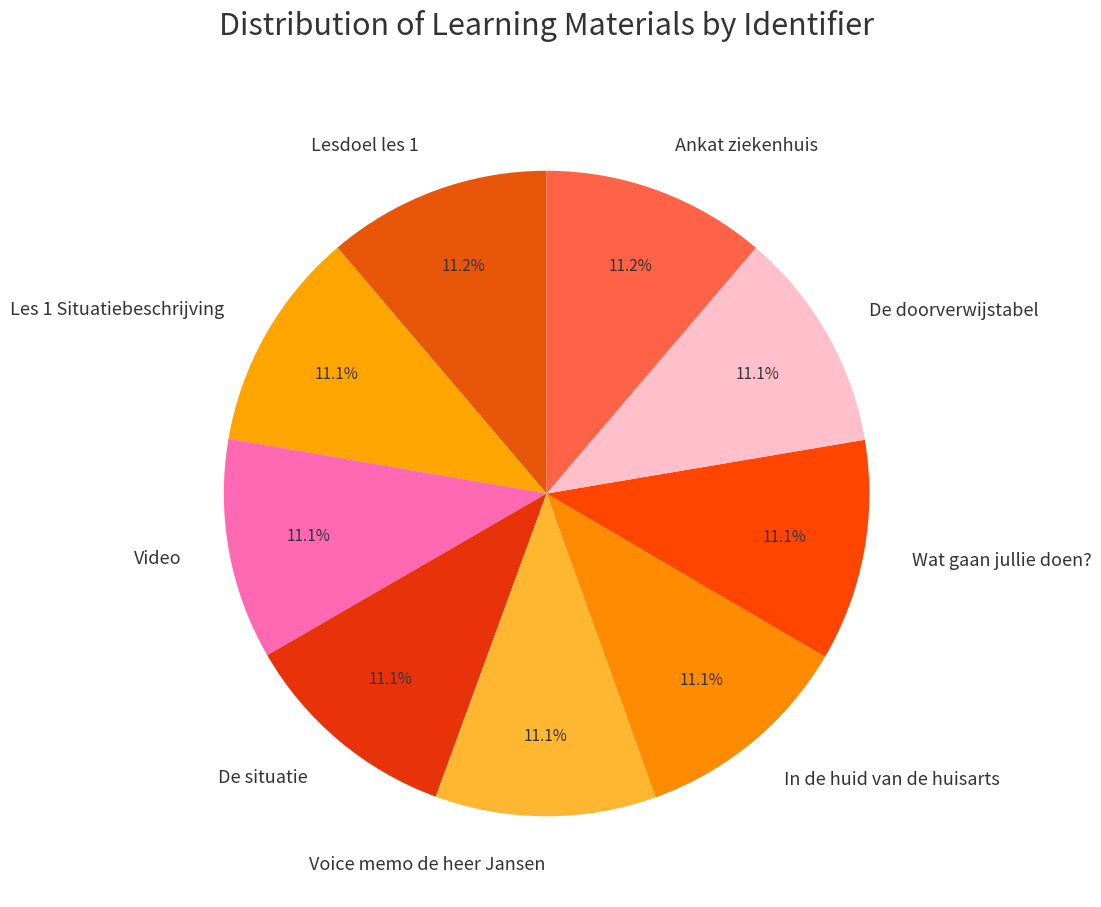

Count the number of slices in the pie.

9